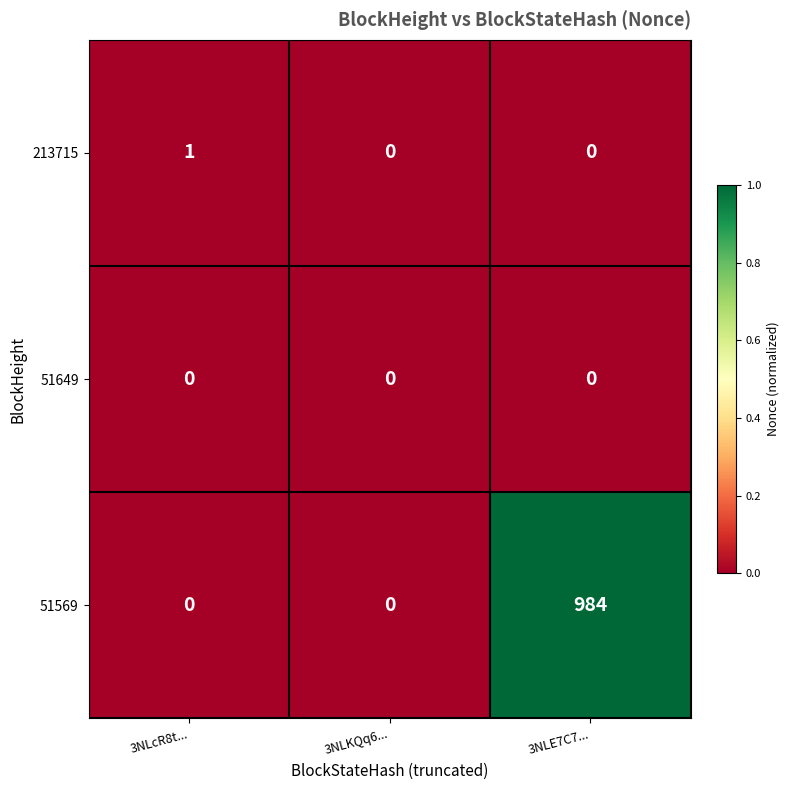

True or false: 213715 has a value of 1 at 3NLcR8t....

True